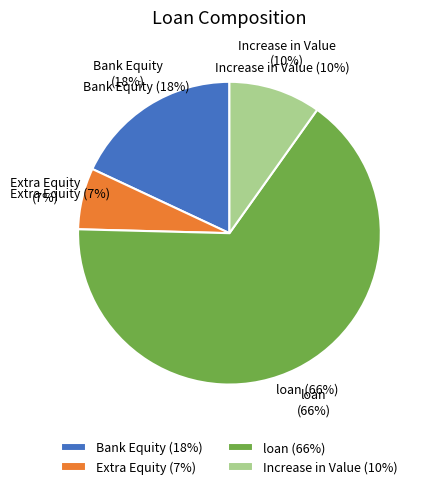

Which has a higher value, loan or Extra Equity?

loan